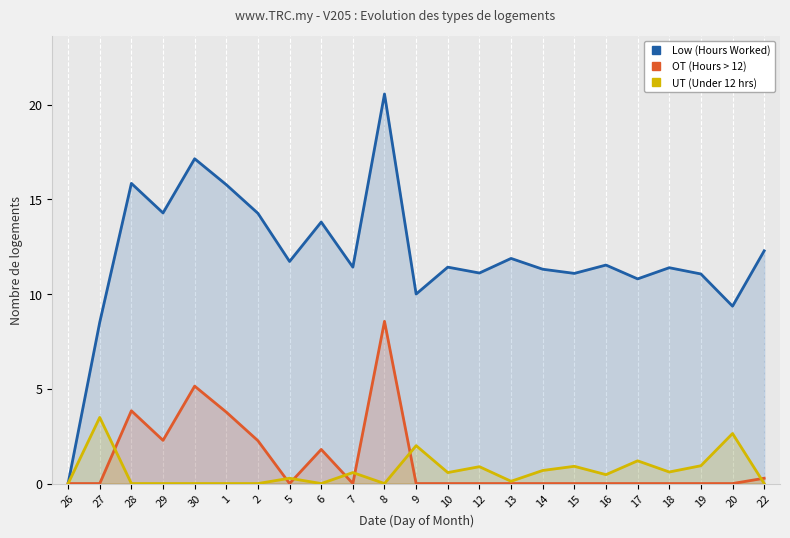

In UT (Under 12 hrs), how many points are higher than both neighbors (excluding endpoints)?

8